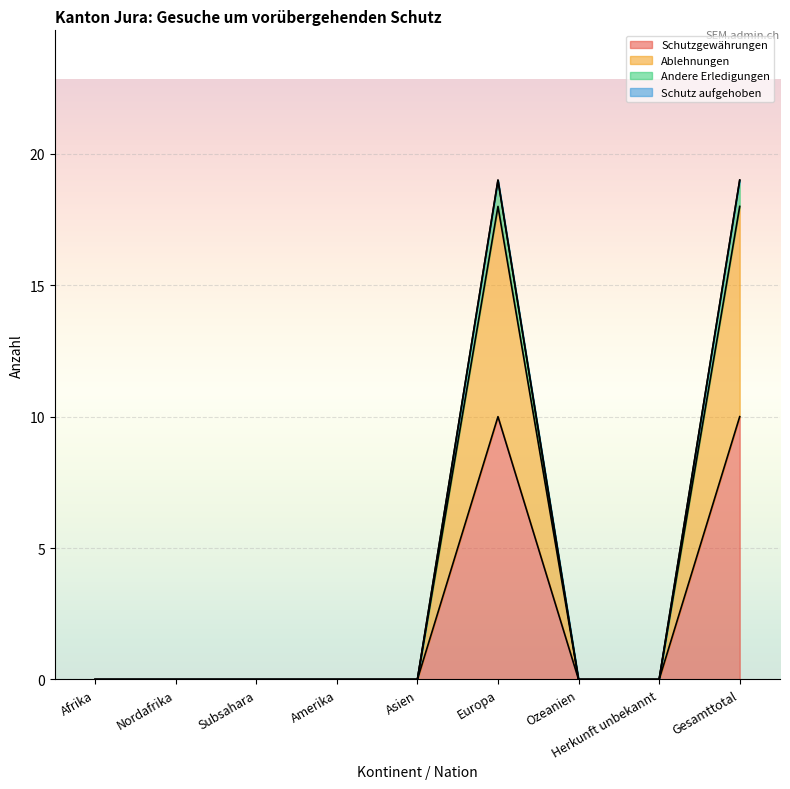

What is the highest value of the Schutzgewährungen series?

10